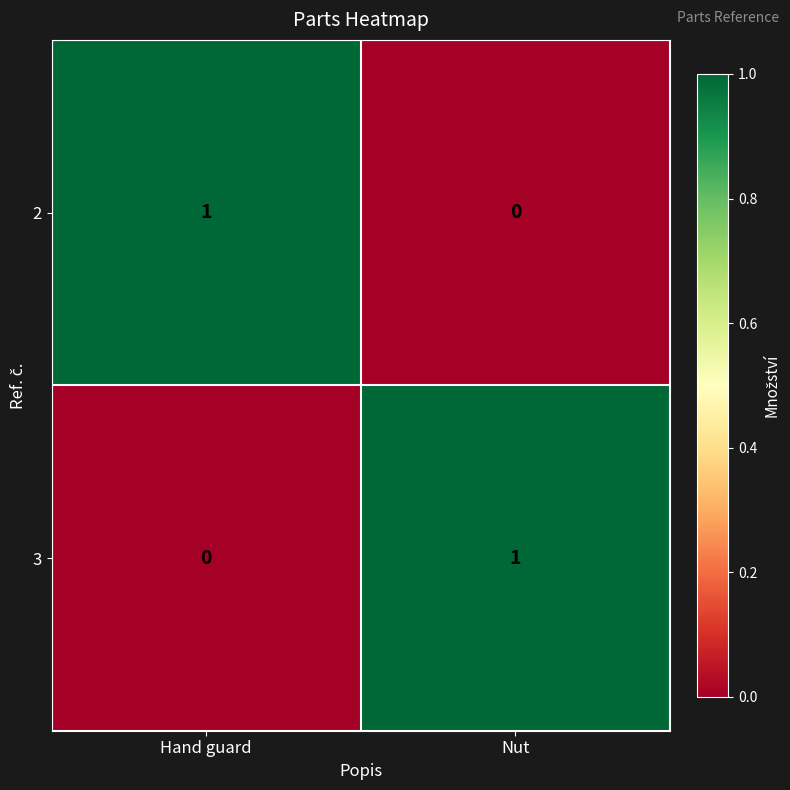

How many distinct data groups are displayed?

2